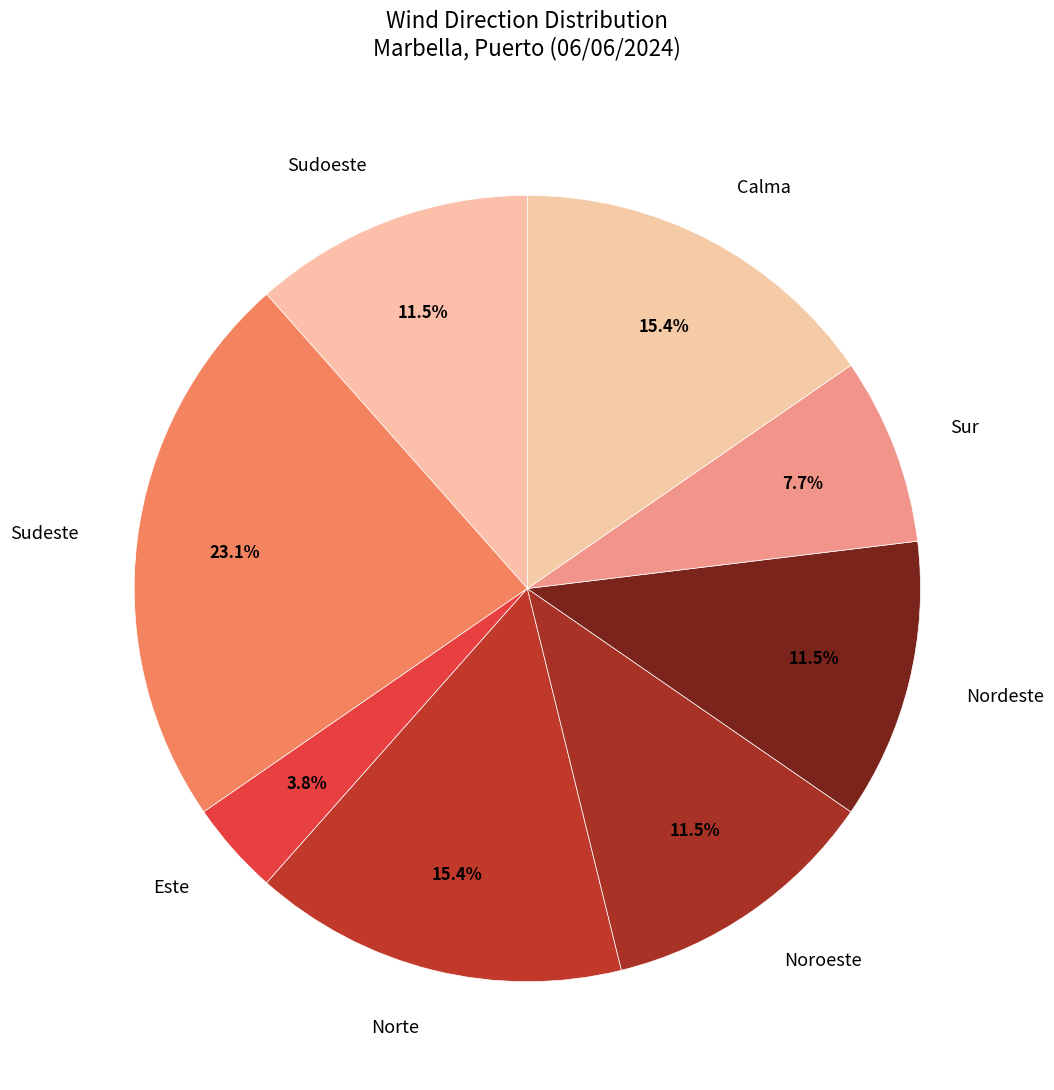

How many slices are in this pie chart?

8